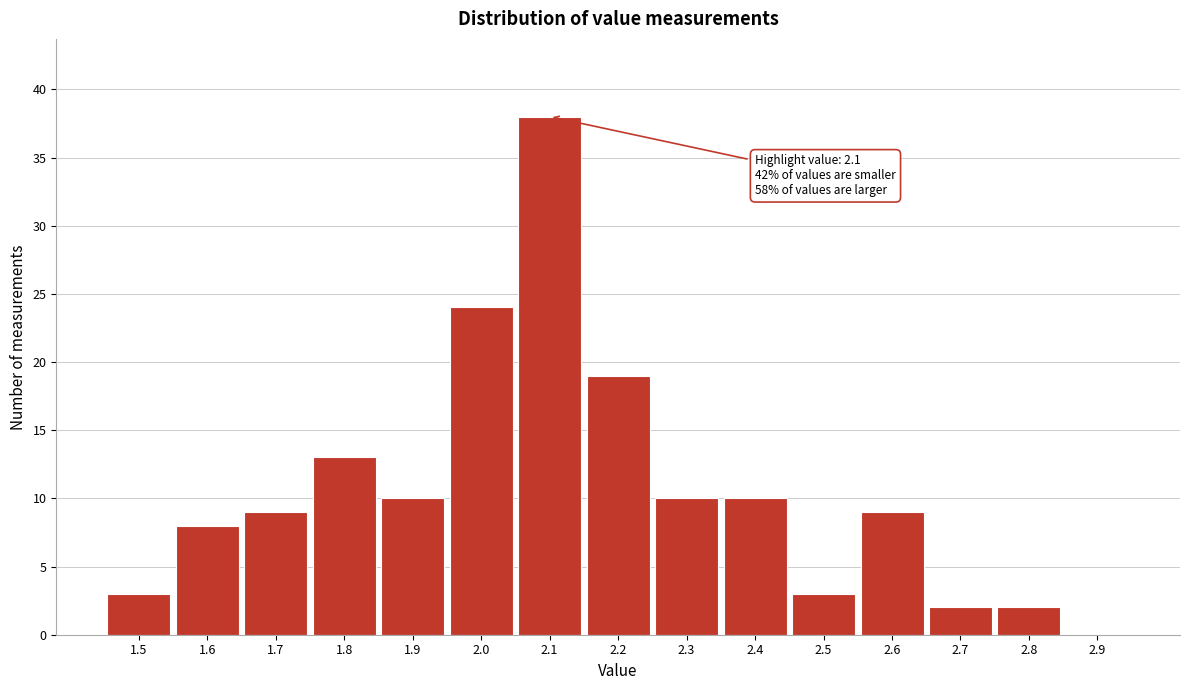

Which range on the x-axis has the tallest bar?

2.05 to 2.15